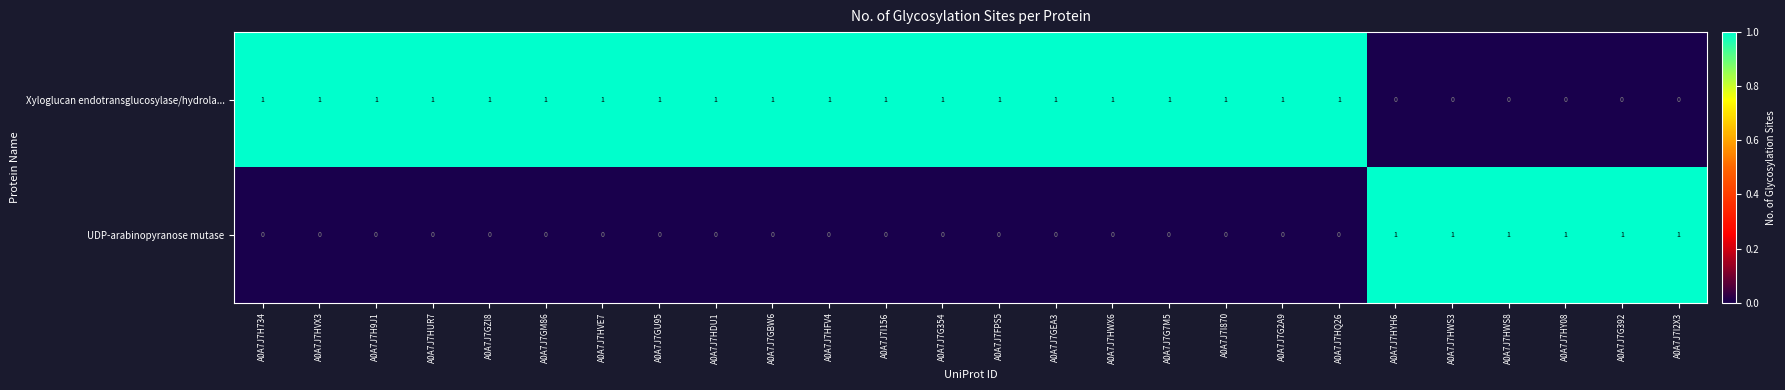

Rank the series at A0A7J7G2A9 from lowest to highest value.

UDP-arabinopyranose mutase, Xyloglucan endotransglucosylase/hydrola...